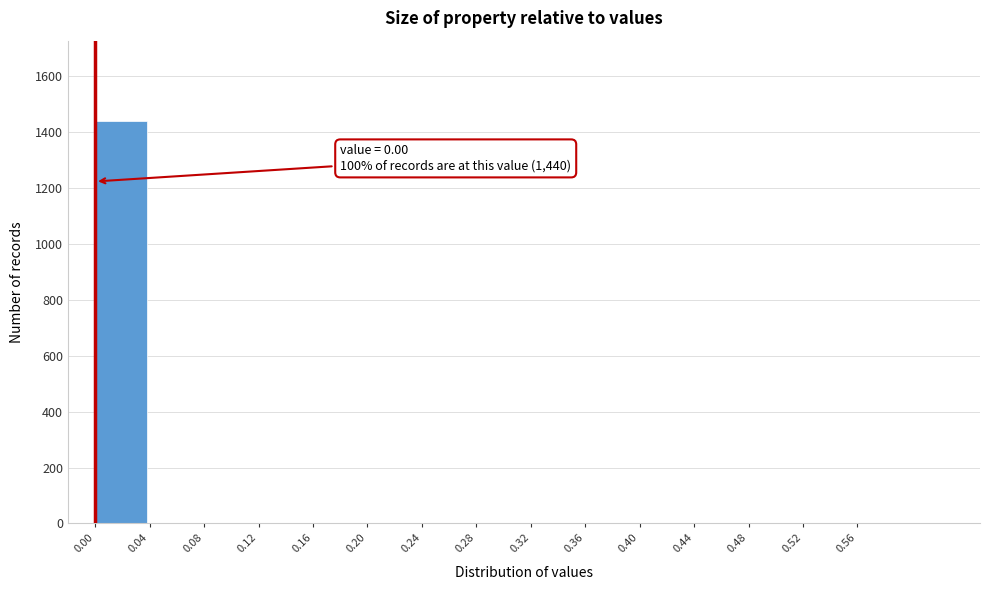

Reading left to right, list all the values displayed in this chart.

0.00=1440	0.04=0	0.08=0	0.12=0	0.16=0	0.20=0	0.24=0	0.28=0	0.32=0	0.36=0	0.40=0	0.44=0	0.48=0	0.52=0	0.56=0